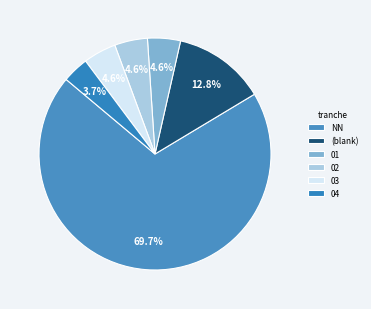

How many slices are in this pie chart?

6